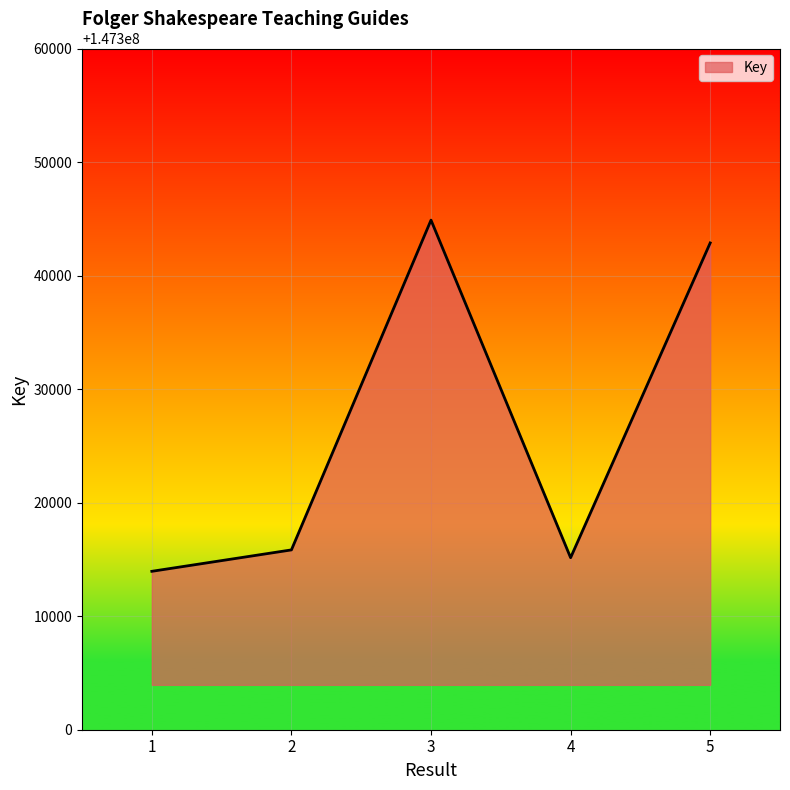

What value does the data have at 5, to the nearest 50?

147342900